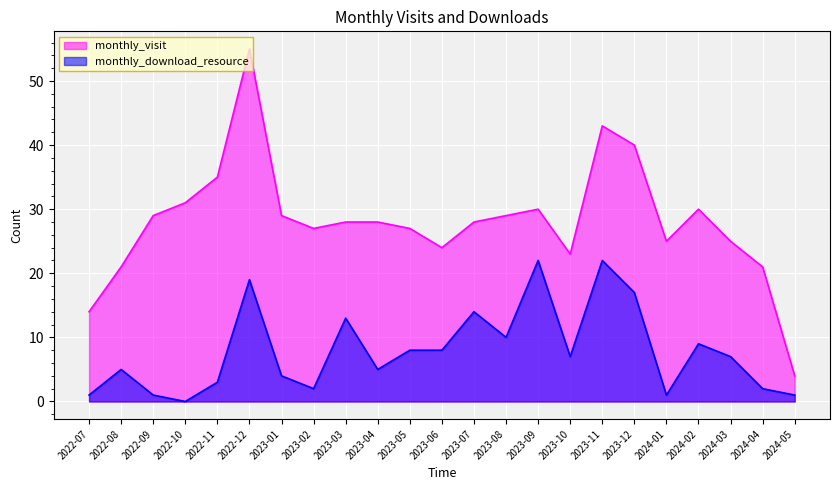

Reading left to right, extract all data points from this chart.

monthly_visit: 14	21	29	31	35	55	29	27	28	28	27	24	28	29	30	23	43	40	25	30	25	21	4
monthly_download_resource: 1	5	1	0	3	19	4	2	13	5	8	8	14	10	22	7	22	17	1	9	7	2	1